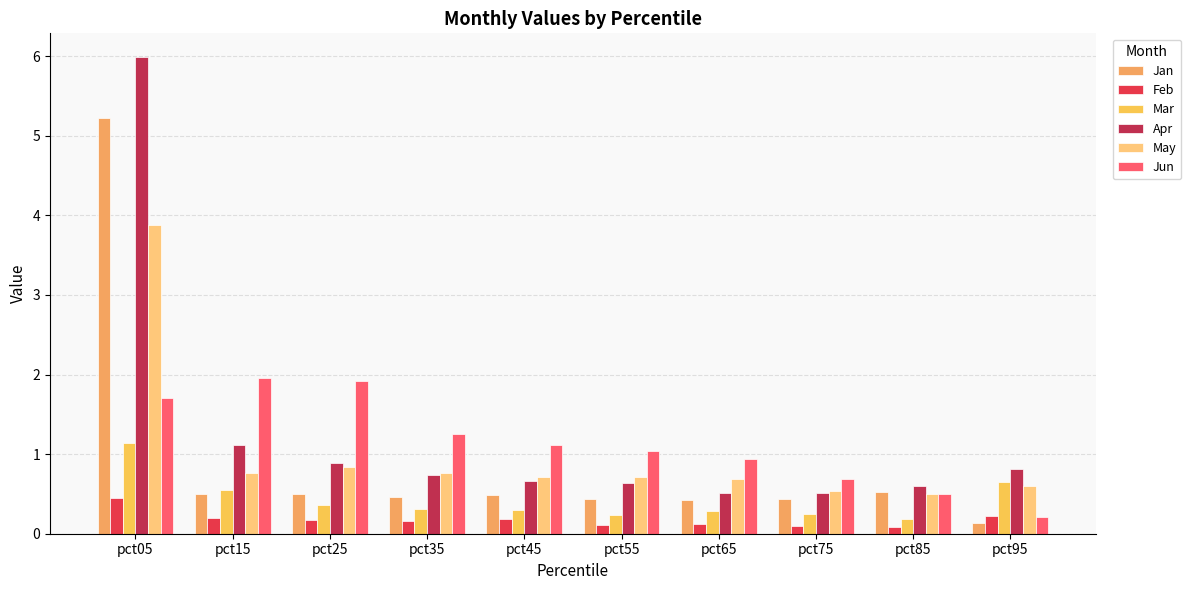

Which series has the largest range (max minus min)?

Apr